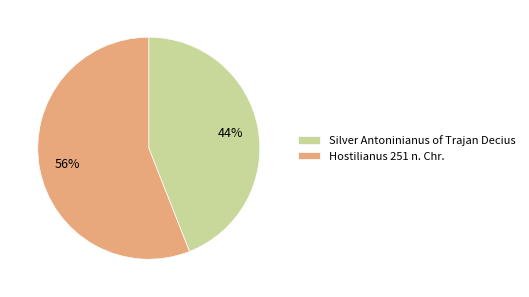

Which has a higher value, Hostilianus 251 n. Chr. or Silver Antoninianus of Trajan Decius?

Hostilianus 251 n. Chr.